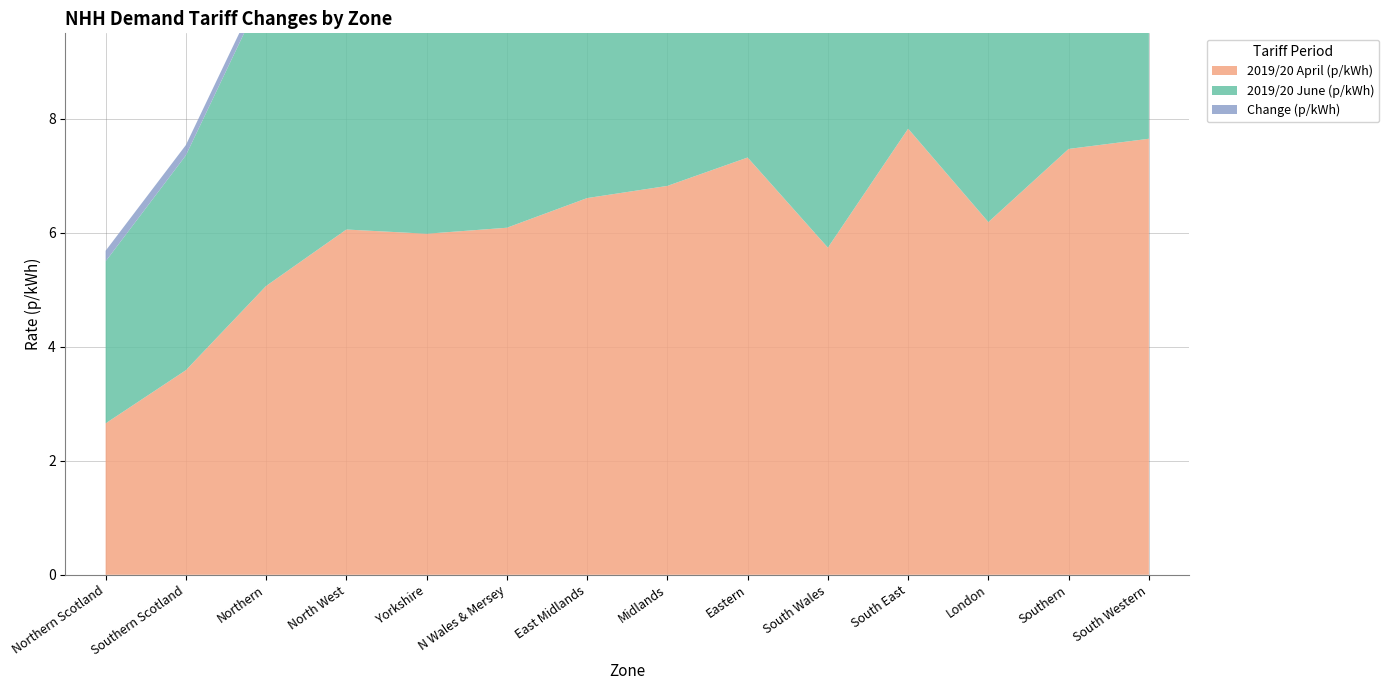

Reading right to left, transcribe all the data shown in this chart.

2019/20 April (p/kWh): 7.7	7.5	6.2	7.8	5.7	7.3	6.8	6.6	6.1	6.0	6.1	5.1	3.6	2.7
2019/20 June (p/kWh): 7.8	7.7	6.3	8.0	5.9	7.5	7.0	6.8	6.3	6.2	6.2	5.2	3.8	2.8
Change (p/kWh): 0.2	0.2	0.2	0.2	0.2	0.2	0.2	0.2	0.2	0.2	0.2	0.2	0.2	0.2